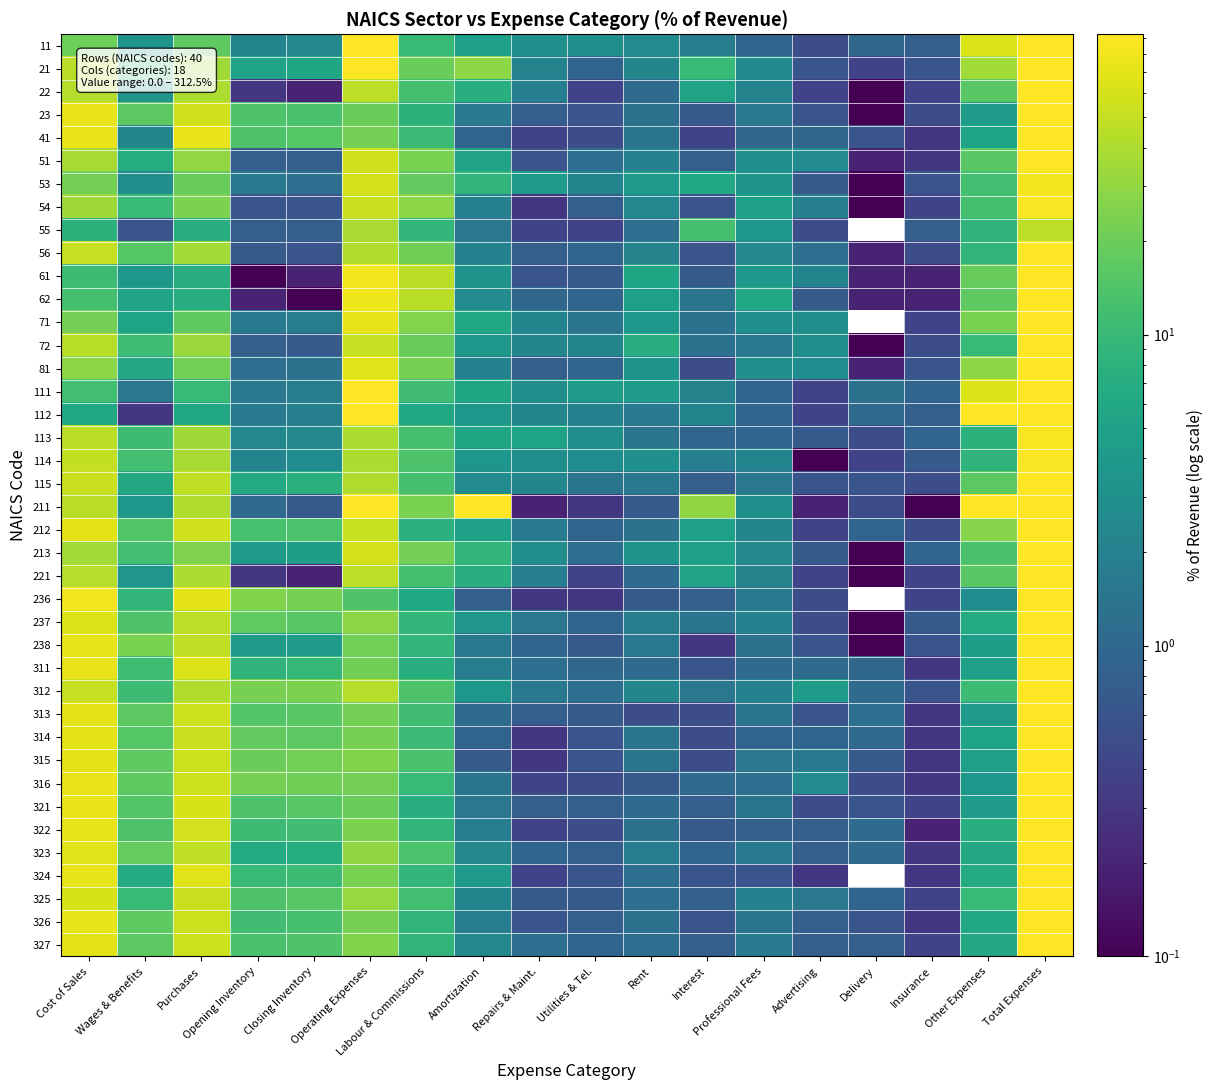

Reading right to left, transcribe all the data shown in this chart.

11: Total Expenses=111.6	Other Expenses=62.9	Insurance=0.8	Delivery=1.0	Advertising=0.5	Professional Fees=0.9	Interest=1.8	Rent=2.7	Utilities & Tel.=3.0	Repairs & Maint.=3.1	Amortization=4.7	Labour & Commissions=9.9	Operating Expenses=91.2	Closing Inventory=2.5	Opening Inventory=2.2	Purchases=17.1	Wages & Benefits=3.4	Cost of Sales=20.3
21: Total Expenses=149.0	Other Expenses=35.8	Insurance=0.6	Delivery=0.4	Advertising=0.6	Professional Fees=2.6	Interest=10.2	Rent=2.3	Utilities & Tel.=0.9	Repairs & Maint.=2.1	Amortization=28.7	Labour & Commissions=19.4	Operating Expenses=103.5	Closing Inventory=5.6	Opening Inventory=5.3	Purchases=35.2	Wages & Benefits=10.6	Cost of Sales=45.4
22: Total Expenses=91.2	Other Expenses=16.3	Insurance=0.4	Delivery=0.1	Advertising=0.4	Professional Fees=2.1	Interest=5.4	Rent=1.1	Utilities & Tel.=0.4	Repairs & Maint.=1.9	Amortization=7.3	Labour & Commissions=12.2	Operating Expenses=47.5	Closing Inventory=0.2	Opening Inventory=0.3	Purchases=40.1	Wages & Benefits=3.5	Cost of Sales=43.7
23: Total Expenses=93.5	Other Expenses=4.3	Insurance=0.5	Delivery=0.1	Advertising=0.6	Professional Fees=1.6	Interest=0.7	Rent=1.3	Utilities & Tel.=0.6	Repairs & Maint.=0.8	Amortization=1.7	Labour & Commissions=8.0	Operating Expenses=20.0	Closing Inventory=13.1	Opening Inventory=14.1	Purchases=55.8	Wages & Benefits=16.6	Cost of Sales=73.5
41: Total Expenses=96.2	Other Expenses=5.2	Insurance=0.3	Delivery=0.6	Advertising=1.0	Professional Fees=1.0	Interest=0.4	Rent=1.4	Utilities & Tel.=0.5	Repairs & Maint.=0.4	Amortization=0.9	Labour & Commissions=10.4	Operating Expenses=22.0	Closing Inventory=15.3	Opening Inventory=14.1	Purchases=73.1	Wages & Benefits=2.3	Cost of Sales=74.1
51: Total Expenses=93.6	Other Expenses=16.1	Insurance=0.3	Delivery=0.2	Advertising=2.7	Professional Fees=3.1	Interest=0.8	Rent=2.0	Utilities & Tel.=1.2	Repairs & Maint.=0.6	Amortization=5.4	Labour & Commissions=23.5	Operating Expenses=55.9	Closing Inventory=0.8	Opening Inventory=0.8	Purchases=30.8	Wages & Benefits=6.9	Cost of Sales=37.7
53: Total Expenses=82.0	Other Expenses=11.9	Insurance=0.6	Delivery=0.1	Advertising=0.7	Professional Fees=3.4	Interest=6.0	Rent=3.9	Utilities & Tel.=2.2	Repairs & Maint.=4.3	Amortization=8.7	Labour & Commissions=17.8	Operating Expenses=59.7	Closing Inventory=1.2	Opening Inventory=1.6	Purchases=19.0	Wages & Benefits=2.9	Cost of Sales=22.3
54: Total Expenses=88.5	Other Expenses=12.3	Insurance=0.4	Delivery=0.1	Advertising=1.9	Professional Fees=4.7	Interest=0.6	Rent=2.4	Utilities & Tel.=0.8	Repairs & Maint.=0.3	Amortization=2.0	Labour & Commissions=28.4	Operating Expenses=53.9	Closing Inventory=0.6	Opening Inventory=0.6	Purchases=24.2	Wages & Benefits=10.3	Cost of Sales=34.6
55: Total Expenses=46.5	Other Expenses=8.4	Insurance=0.8	Delivery=0.0	Advertising=0.5	Professional Fees=3.8	Interest=12.2	Rent=1.2	Utilities & Tel.=0.4	Repairs & Maint.=0.4	Amortization=1.5	Labour & Commissions=9.3	Operating Expenses=38.5	Closing Inventory=0.8	Opening Inventory=0.8	Purchases=7.4	Wages & Benefits=0.6	Cost of Sales=8.0
56: Total Expenses=91.4	Other Expenses=8.8	Insurance=0.5	Delivery=0.2	Advertising=1.2	Professional Fees=2.5	Interest=0.6	Rent=2.1	Utilities & Tel.=0.9	Repairs & Maint.=0.8	Amortization=2.0	Labour & Commissions=21.0	Operating Expenses=40.5	Closing Inventory=0.6	Opening Inventory=0.7	Purchases=35.5	Wages & Benefits=15.4	Cost of Sales=50.9
61: Total Expenses=93.2	Other Expenses=18.7	Insurance=0.2	Delivery=0.2	Advertising=2.2	Professional Fees=3.8	Interest=0.7	Rent=5.7	Utilities & Tel.=0.7	Repairs & Maint.=0.6	Amortization=3.4	Labour & Commissions=46.1	Operating Expenses=82.3	Closing Inventory=0.2	Opening Inventory=0.1	Purchases=7.1	Wages & Benefits=3.8	Cost of Sales=10.9
62: Total Expenses=91.0	Other Expenses=16.8	Insurance=0.2	Delivery=0.2	Advertising=0.7	Professional Fees=5.9	Interest=1.4	Rent=4.7	Utilities & Tel.=0.9	Repairs & Maint.=1.0	Amortization=2.7	Labour & Commissions=43.9	Operating Expenses=78.5	Closing Inventory=0.1	Opening Inventory=0.2	Purchases=7.0	Wages & Benefits=5.4	Cost of Sales=12.5
71: Total Expenses=93.3	Other Expenses=23.6	Insurance=0.4	Delivery=0.0	Advertising=2.9	Professional Fees=3.1	Interest=1.3	Rent=3.8	Utilities & Tel.=1.4	Repairs & Maint.=2.2	Amortization=5.9	Labour & Commissions=26.4	Operating Expenses=71.0	Closing Inventory=1.8	Opening Inventory=1.7	Purchases=17.1	Wages & Benefits=5.2	Cost of Sales=22.3
72: Total Expenses=95.0	Other Expenses=10.2	Insurance=0.5	Delivery=0.1	Advertising=3.0	Professional Fees=1.6	Interest=1.3	Rent=7.1	Utilities & Tel.=2.2	Repairs & Maint.=2.3	Amortization=3.7	Labour & Commissions=19.1	Operating Expenses=51.1	Closing Inventory=0.7	Opening Inventory=0.8	Purchases=32.8	Wages & Benefits=11.0	Cost of Sales=43.9
81: Total Expenses=93.6	Other Expenses=28.7	Insurance=0.6	Delivery=0.2	Advertising=2.8	Professional Fees=2.9	Interest=0.5	Rent=3.4	Utilities & Tel.=0.9	Repairs & Maint.=0.8	Amortization=2.0	Labour & Commissions=22.7	Operating Expenses=65.6	Closing Inventory=1.3	Opening Inventory=1.2	Purchases=21.9	Wages & Benefits=6.1	Cost of Sales=27.9
111: Total Expenses=108.4	Other Expenses=62.9	Insurance=0.9	Delivery=1.3	Advertising=0.4	Professional Fees=0.9	Interest=2.1	Rent=4.3	Utilities & Tel.=4.2	Repairs & Maint.=2.9	Amortization=5.5	Labour & Commissions=11.3	Operating Expenses=96.7	Closing Inventory=1.8	Opening Inventory=1.6	Purchases=10.3	Wages & Benefits=1.5	Cost of Sales=11.7
112: Total Expenses=135.2	Other Expenses=108.3	Insurance=0.8	Delivery=1.1	Advertising=0.4	Professional Fees=0.9	Interest=2.2	Rent=1.7	Utilities & Tel.=2.0	Repairs & Maint.=2.3	Amortization=3.7	Labour & Commissions=5.9	Operating Expenses=129.3	Closing Inventory=1.9	Opening Inventory=1.7	Purchases=5.8	Wages & Benefits=0.3	Cost of Sales=5.9
113: Total Expenses=85.7	Other Expenses=8.1	Insurance=0.9	Delivery=0.5	Advertising=0.7	Professional Fees=0.9	Interest=0.9	Rent=1.4	Utilities & Tel.=2.9	Repairs & Maint.=5.3	Amortization=5.7	Labour & Commissions=12.5	Operating Expenses=39.8	Closing Inventory=2.5	Opening Inventory=2.4	Purchases=35.2	Wages & Benefits=10.8	Cost of Sales=45.9
114: Total Expenses=89.8	Other Expenses=8.6	Insurance=0.7	Delivery=0.4	Advertising=0.1	Professional Fees=2.2	Interest=1.9	Rent=3.1	Utilities & Tel.=2.8	Repairs & Maint.=3.0	Amortization=3.6	Labour & Commissions=13.9	Operating Expenses=40.3	Closing Inventory=2.8	Opening Inventory=2.2	Purchases=38.2	Wages & Benefits=11.8	Cost of Sales=49.4
115: Total Expenses=94.3	Other Expenses=16.6	Insurance=0.5	Delivery=0.6	Advertising=0.6	Professional Fees=1.5	Interest=0.8	Rent=1.6	Utilities & Tel.=1.4	Repairs & Maint.=2.3	Amortization=2.7	Labour & Commissions=12.4	Operating Expenses=41.0	Closing Inventory=7.7	Opening Inventory=6.5	Purchases=48.2	Wages & Benefits=6.2	Cost of Sales=53.3
211: Total Expenses=312.5	Other Expenses=104.4	Insurance=0.1	Delivery=0.5	Advertising=0.2	Professional Fees=3.0	Interest=30.0	Rent=0.7	Utilities & Tel.=0.3	Repairs & Maint.=0.2	Amortization=104.1	Labour & Commissions=23.7	Operating Expenses=267.3	Closing Inventory=0.7	Opening Inventory=1.1	Purchases=41.1	Wages & Benefits=3.8	Cost of Sales=45.3
212: Total Expenses=122.8	Other Expenses=26.9	Insurance=0.5	Delivery=0.9	Advertising=0.4	Professional Fees=2.3	Interest=4.7	Rent=1.3	Utilities & Tel.=0.9	Repairs & Maint.=1.7	Amortization=5.0	Labour & Commissions=7.8	Operating Expenses=52.2	Closing Inventory=13.4	Opening Inventory=12.7	Purchases=56.8	Wages & Benefits=14.5	Cost of Sales=70.6
213: Total Expenses=96.3	Other Expenses=12.9	Insurance=0.9	Delivery=0.1	Advertising=0.7	Professional Fees=2.5	Interest=4.7	Rent=3.4	Utilities & Tel.=1.2	Repairs & Maint.=2.9	Amortization=8.9	Labour & Commissions=22.1	Operating Expenses=60.2	Closing Inventory=4.6	Opening Inventory=4.1	Purchases=24.8	Wages & Benefits=11.8	Cost of Sales=36.1
221: Total Expenses=91.2	Other Expenses=16.3	Insurance=0.4	Delivery=0.1	Advertising=0.4	Professional Fees=2.1	Interest=5.4	Rent=1.1	Utilities & Tel.=0.4	Repairs & Maint.=1.9	Amortization=7.3	Labour & Commissions=12.2	Operating Expenses=47.5	Closing Inventory=0.2	Opening Inventory=0.3	Purchases=40.1	Wages & Benefits=3.5	Cost of Sales=43.7
236: Total Expenses=95.5	Other Expenses=2.8	Insurance=0.4	Delivery=0.0	Advertising=0.5	Professional Fees=1.6	Interest=0.8	Rent=0.7	Utilities & Tel.=0.3	Repairs & Maint.=0.3	Amortization=0.8	Labour & Commissions=5.8	Operating Expenses=14.1	Closing Inventory=22.6	Opening Inventory=25.1	Purchases=69.6	Wages & Benefits=9.3	Cost of Sales=81.4
237: Total Expenses=90.7	Other Expenses=6.7	Insurance=0.7	Delivery=0.1	Advertising=0.5	Professional Fees=2.0	Interest=1.4	Rent=1.8	Utilities & Tel.=0.9	Repairs & Maint.=1.5	Amortization=3.5	Labour & Commissions=9.3	Operating Expenses=28.4	Closing Inventory=16.2	Opening Inventory=17.5	Purchases=47.1	Wages & Benefits=13.9	Cost of Sales=62.3
238: Total Expenses=92.9	Other Expenses=4.5	Insurance=0.6	Delivery=0.1	Advertising=0.6	Professional Fees=1.3	Interest=0.3	Rent=1.6	Utilities & Tel.=0.7	Repairs & Maint.=0.9	Amortization=1.6	Labour & Commissions=9.3	Operating Expenses=21.5	Closing Inventory=4.2	Opening Inventory=4.1	Purchases=48.2	Wages & Benefits=23.4	Cost of Sales=71.4
311: Total Expenses=95.6	Other Expenses=4.7	Insurance=0.3	Delivery=1.0	Advertising=1.1	Professional Fees=1.1	Interest=0.6	Rent=1.1	Utilities & Tel.=1.0	Repairs & Maint.=1.2	Amortization=1.8	Labour & Commissions=7.2	Operating Expenses=21.3	Closing Inventory=9.4	Opening Inventory=8.4	Purchases=64.2	Wages & Benefits=11.1	Cost of Sales=74.4
312: Total Expenses=93.3	Other Expenses=10.7	Insurance=0.6	Delivery=1.1	Advertising=4.3	Professional Fees=2.0	Interest=1.5	Rent=2.3	Utilities & Tel.=1.2	Repairs & Maint.=1.6	Amortization=3.7	Labour & Commissions=13.9	Operating Expenses=42.9	Closing Inventory=24.2	Opening Inventory=22.9	Purchases=40.9	Wages & Benefits=10.7	Cost of Sales=50.4
313: Total Expenses=92.6	Other Expenses=3.9	Insurance=0.3	Delivery=1.2	Advertising=0.6	Professional Fees=1.4	Interest=0.5	Rent=0.5	Utilities & Tel.=0.7	Repairs & Maint.=0.8	Amortization=1.1	Labour & Commissions=11.5	Operating Expenses=22.5	Closing Inventory=16.3	Opening Inventory=15.0	Purchases=55.1	Wages & Benefits=16.4	Cost of Sales=70.2
314: Total Expenses=92.7	Other Expenses=5.3	Insurance=0.3	Delivery=1.1	Advertising=0.9	Professional Fees=0.9	Interest=0.5	Rent=1.4	Utilities & Tel.=0.6	Repairs & Maint.=0.3	Amortization=0.9	Labour & Commissions=10.6	Operating Expenses=22.8	Closing Inventory=16.6	Opening Inventory=17.9	Purchases=53.4	Wages & Benefits=15.2	Cost of Sales=69.9
315: Total Expenses=95.2	Other Expenses=4.7	Insurance=0.3	Delivery=0.7	Advertising=1.6	Professional Fees=1.5	Interest=0.5	Rent=1.4	Utilities & Tel.=0.6	Repairs & Maint.=0.3	Amortization=0.7	Labour & Commissions=12.9	Operating Expenses=25.2	Closing Inventory=21.8	Opening Inventory=19.9	Purchases=54.8	Wages & Benefits=17.1	Cost of Sales=70.0
316: Total Expenses=95.7	Other Expenses=3.7	Insurance=0.3	Delivery=0.5	Advertising=2.7	Professional Fees=1.2	Interest=1.1	Rent=0.7	Utilities & Tel.=0.5	Repairs & Maint.=0.4	Amortization=1.4	Labour & Commissions=10.0	Operating Expenses=22.4	Closing Inventory=21.3	Opening Inventory=22.9	Purchases=54.5	Wages & Benefits=17.1	Cost of Sales=73.3
321: Total Expenses=94.9	Other Expenses=4.3	Insurance=0.4	Delivery=0.6	Advertising=0.5	Professional Fees=1.4	Interest=0.8	Rent=1.1	Utilities & Tel.=0.8	Repairs & Maint.=0.8	Amortization=1.5	Labour & Commissions=7.3	Operating Expenses=19.5	Closing Inventory=15.5	Opening Inventory=14.3	Purchases=62.0	Wages & Benefits=14.7	Cost of Sales=75.4
322: Total Expenses=95.5	Other Expenses=7.2	Insurance=0.2	Delivery=1.1	Advertising=0.8	Professional Fees=0.8	Interest=0.7	Rent=1.3	Utilities & Tel.=0.5	Repairs & Maint.=0.4	Amortization=1.8	Labour & Commissions=9.0	Operating Expenses=23.8	Closing Inventory=11.3	Opening Inventory=10.9	Purchases=58.3	Wages & Benefits=13.7	Cost of Sales=71.6
323: Total Expenses=96.1	Other Expenses=6.2	Insurance=0.3	Delivery=1.1	Advertising=0.8	Professional Fees=1.6	Interest=0.9	Rent=1.8	Utilities & Tel.=0.8	Repairs & Maint.=0.9	Amortization=2.5	Labour & Commissions=13.3	Operating Expenses=30.1	Closing Inventory=6.9	Opening Inventory=6.5	Purchases=47.9	Wages & Benefits=18.5	Cost of Sales=66.0
324: Total Expenses=96.6	Other Expenses=6.6	Insurance=0.3	Delivery=0.0	Advertising=0.3	Professional Fees=0.6	Interest=0.6	Rent=1.2	Utilities & Tel.=0.6	Repairs & Maint.=0.4	Amortization=3.9	Labour & Commissions=9.2	Operating Expenses=23.7	Closing Inventory=10.7	Opening Inventory=10.2	Purchases=66.7	Wages & Benefits=6.6	Cost of Sales=72.8
325: Total Expenses=93.9	Other Expenses=9.9	Insurance=0.4	Delivery=0.9	Advertising=1.5	Professional Fees=2.0	Interest=0.8	Rent=1.2	Utilities & Tel.=0.7	Repairs & Maint.=0.7	Amortization=2.2	Labour & Commissions=11.7	Operating Expenses=32.1	Closing Inventory=15.7	Opening Inventory=13.9	Purchases=53.7	Wages & Benefits=9.9	Cost of Sales=61.8
326: Total Expenses=94.6	Other Expenses=6.0	Insurance=0.3	Delivery=0.6	Advertising=0.8	Professional Fees=1.4	Interest=0.6	Rent=1.3	Utilities & Tel.=0.8	Repairs & Maint.=0.6	Amortization=1.8	Labour & Commissions=8.7	Operating Expenses=23.0	Closing Inventory=12.2	Opening Inventory=11.4	Purchases=55.4	Wages & Benefits=16.9	Cost of Sales=71.6
327: Total Expenses=95.1	Other Expenses=6.2	Insurance=0.4	Delivery=0.8	Advertising=0.8	Professional Fees=1.7	Interest=0.8	Rent=1.2	Utilities & Tel.=0.9	Repairs & Maint.=1.2	Amortization=2.4	Labour & Commissions=8.8	Operating Expenses=25.3	Closing Inventory=14.1	Opening Inventory=13.0	Purchases=54.4	Wages & Benefits=16.6	Cost of Sales=69.9